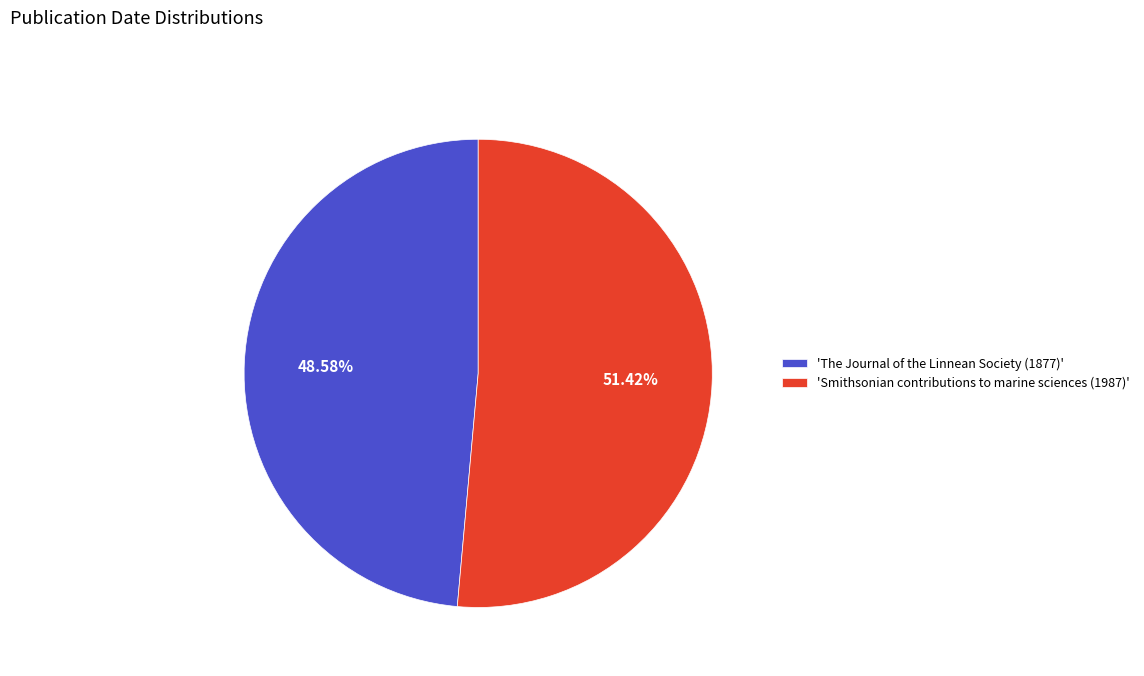

Rank the categories by value from lowest to highest.

'The Journal of the Linnean Society (1877)', 'Smithsonian contributions to marine sciences (1987)'